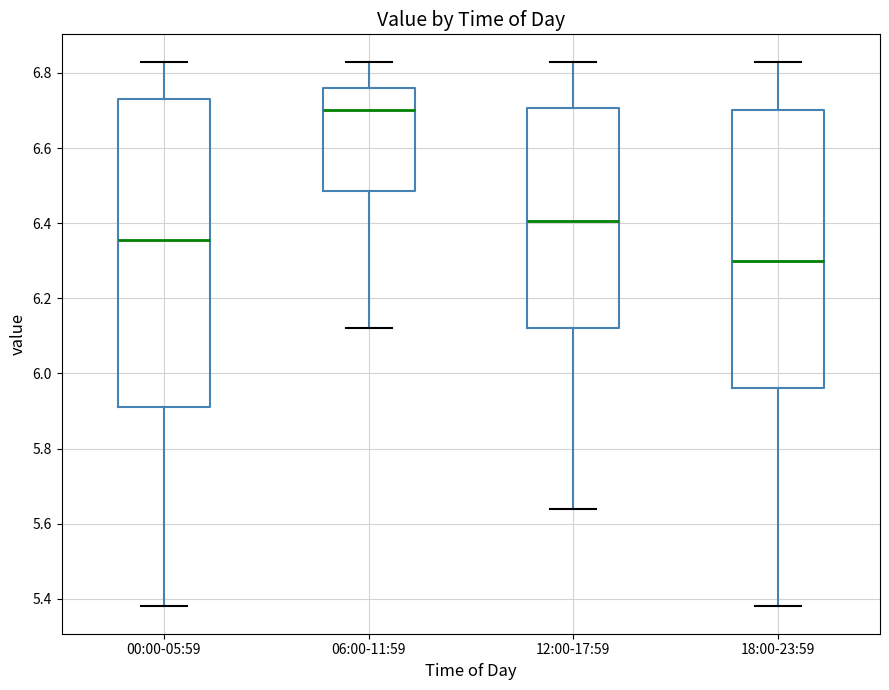

Reading left to right, transcribe this box plot: for each box, give where its median line is, the range the box spans, and where its two whiskers end, as read against the y-axis. The values are not printed on the chart, so give them approximately, as read against the axis.

00:00-05:59: median 6.36, box 5.92 to 6.74, whiskers 5.38 to 6.84
06:00-11:59: median 6.70, box 6.48 to 6.76, whiskers 6.12 to 6.84
12:00-17:59: median 6.40, box 6.12 to 6.70, whiskers 5.64 to 6.84
18:00-23:59: median 6.30, box 5.96 to 6.70, whiskers 5.38 to 6.84